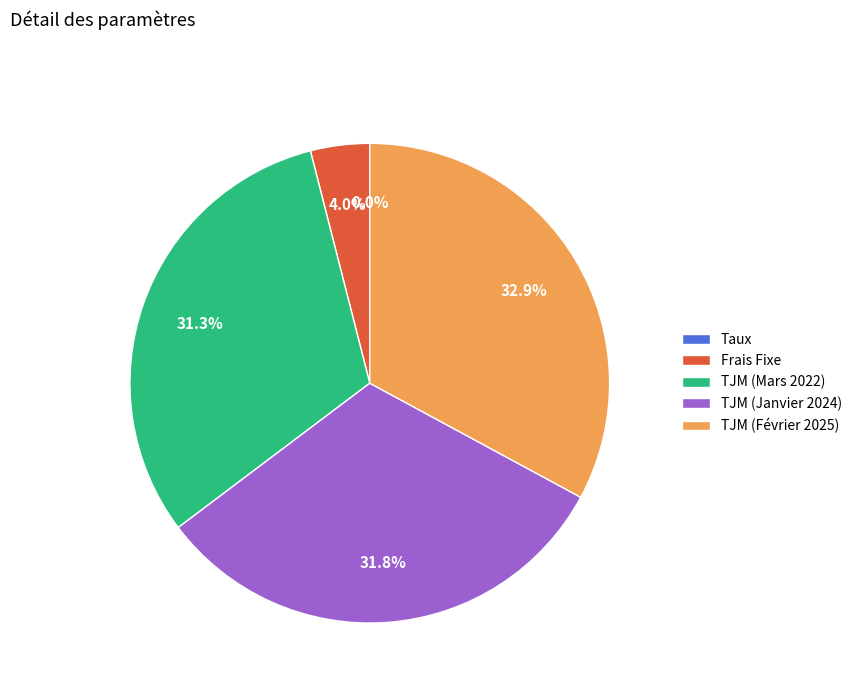

Which category has the biggest portion of the pie?

TJM (Février 2025)